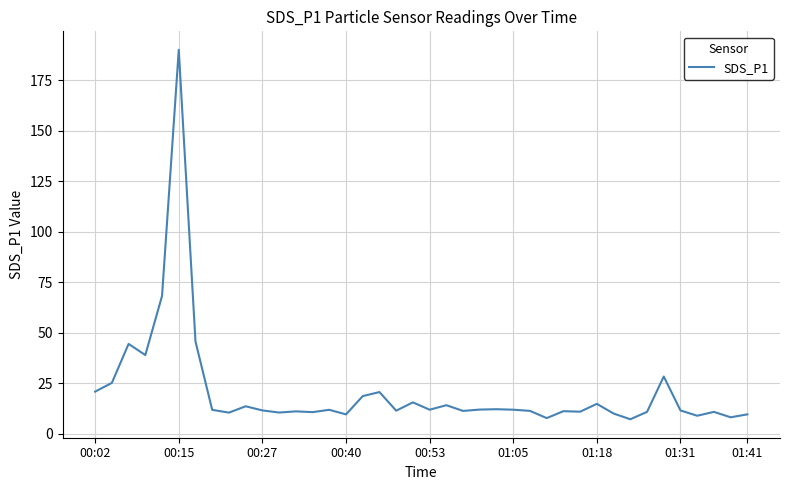

How many lines are shown in the chart?

1